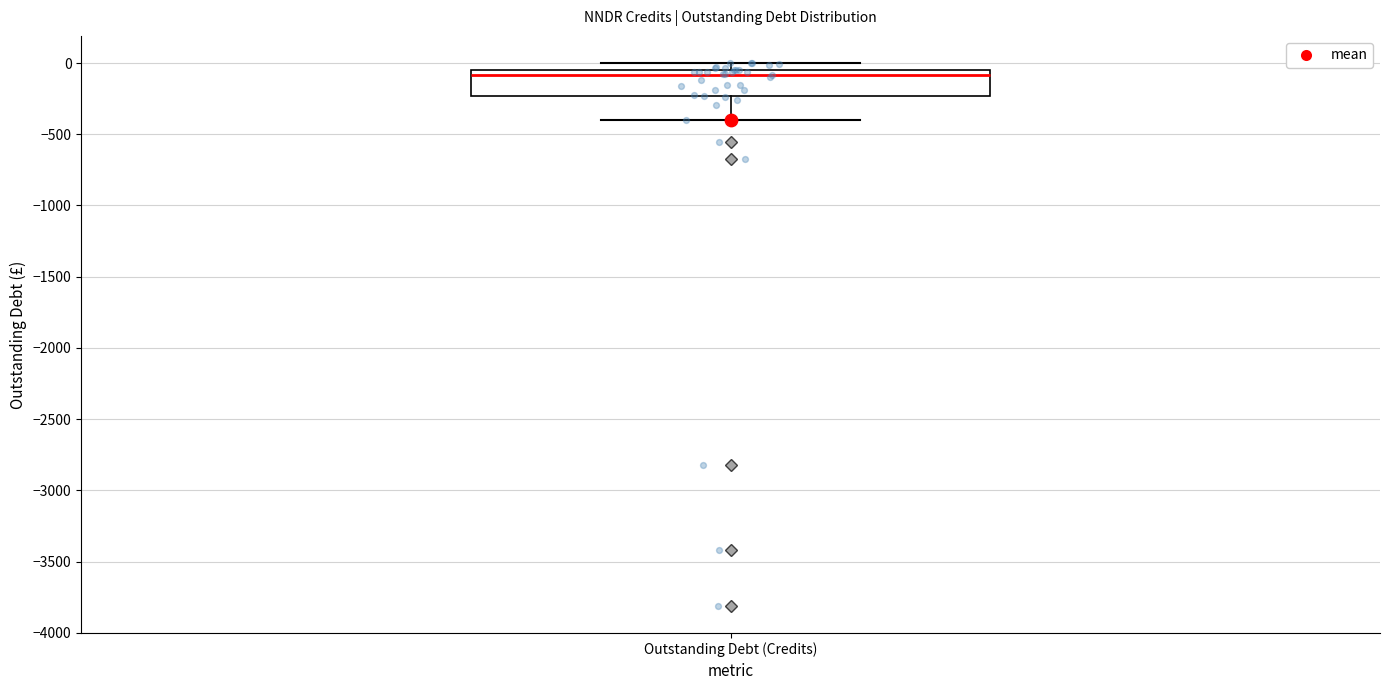

Where is the upper edge of the box for Outstanding Debt (Credits) on the y-axis? The values are not printed on the chart, so give them approximately, as read against the axis.

-50